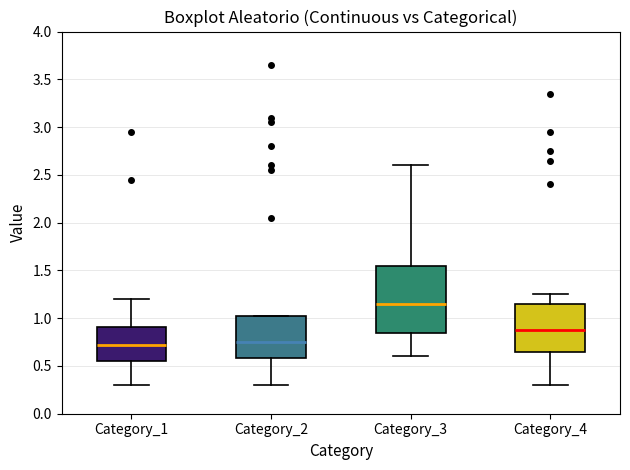

Which box's median line is the highest?

Category_3